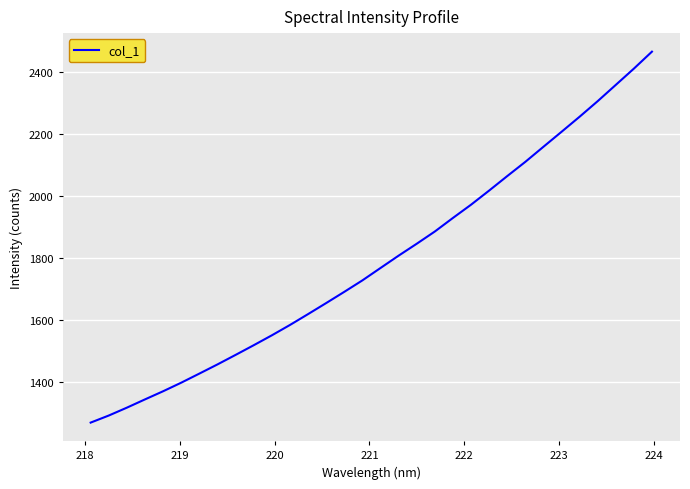

What is the minimum value shown in the chart?

1270.0